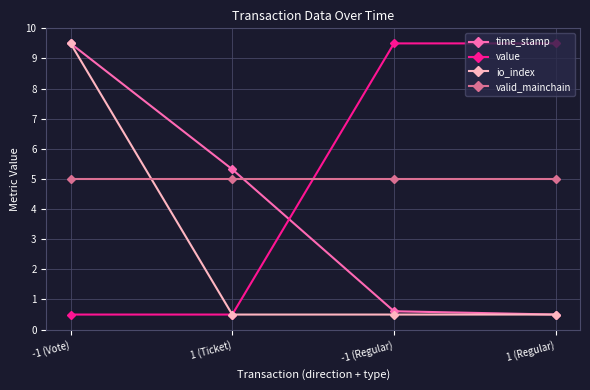

How many data points in value are above 9?

2